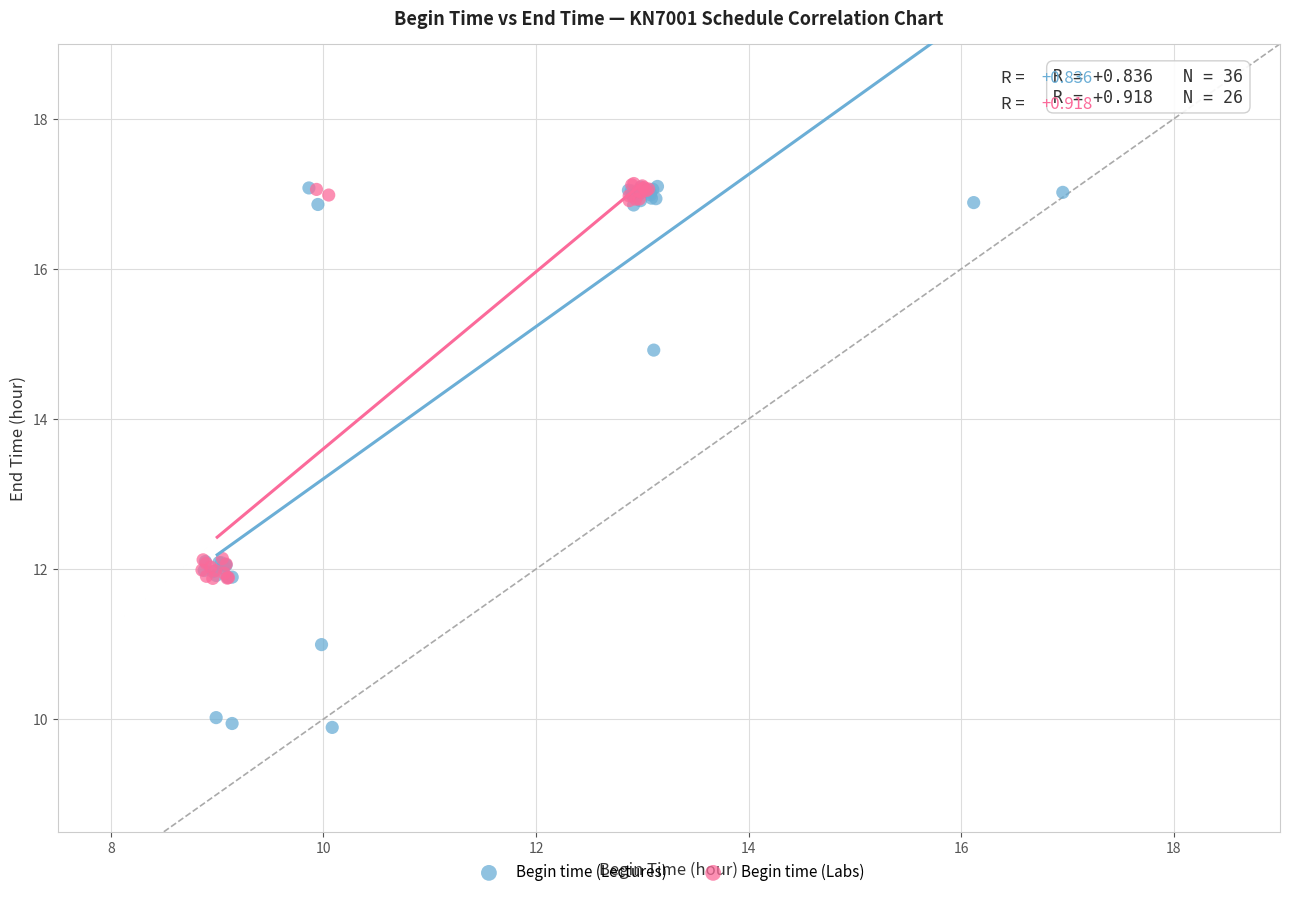

Which series has the widest spread of Y values?

Begin time (Lectures)